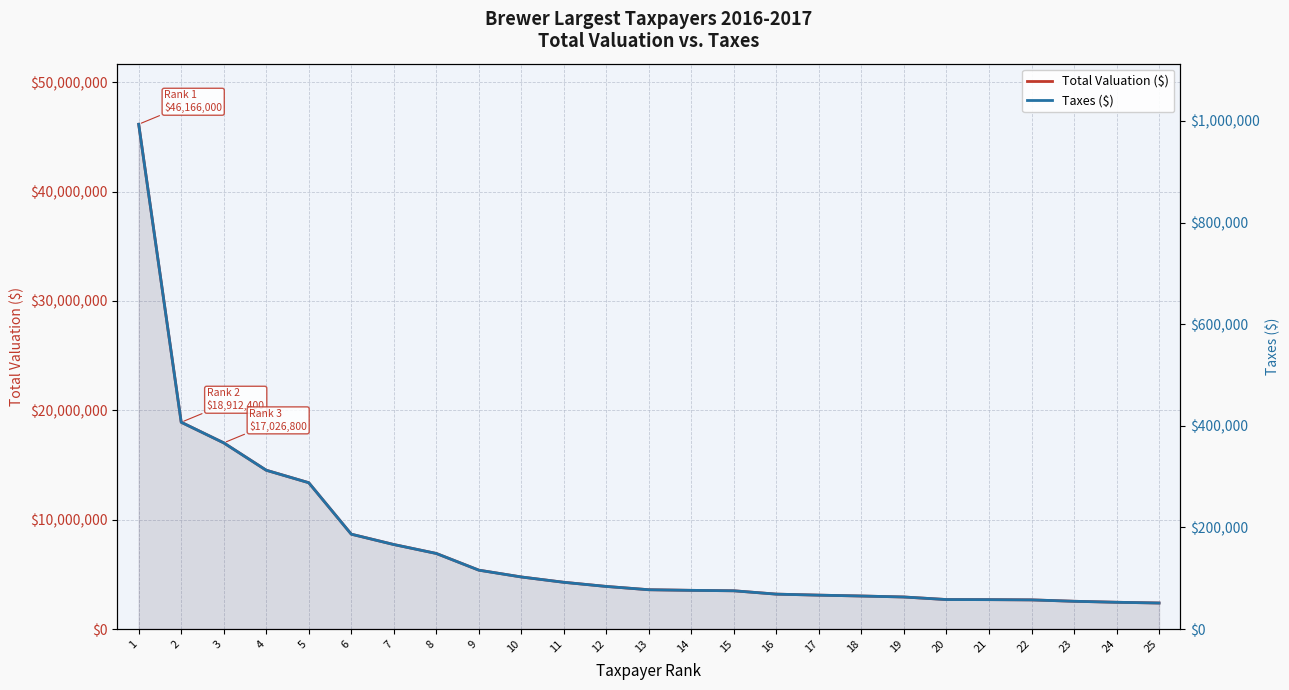

True or false: Taxes ($) and Total Valuation ($) cross at least once.

False